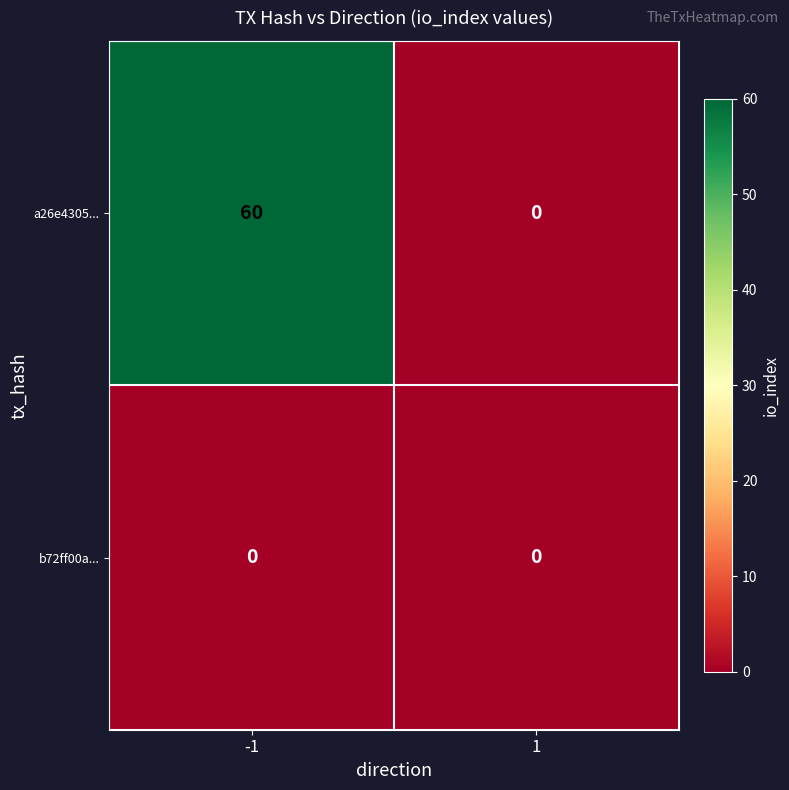

What is the greatest value displayed?

60